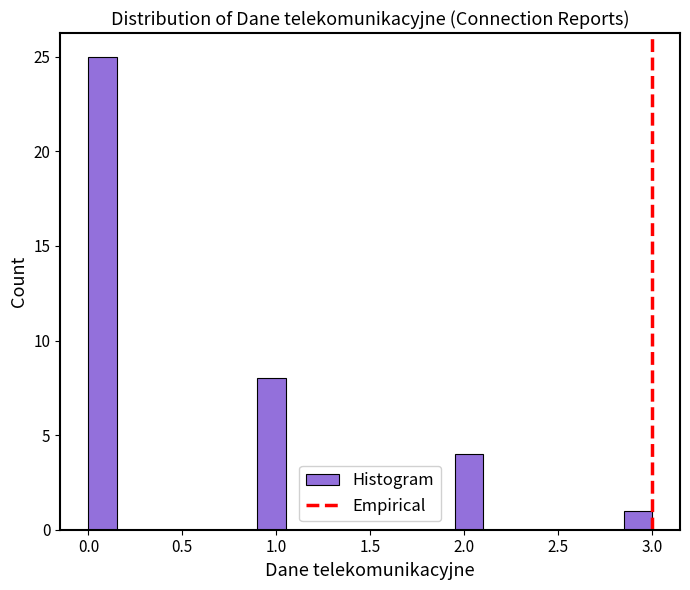

Read against the x-axis, roughly where is the centre of the tallest bar?

0.10